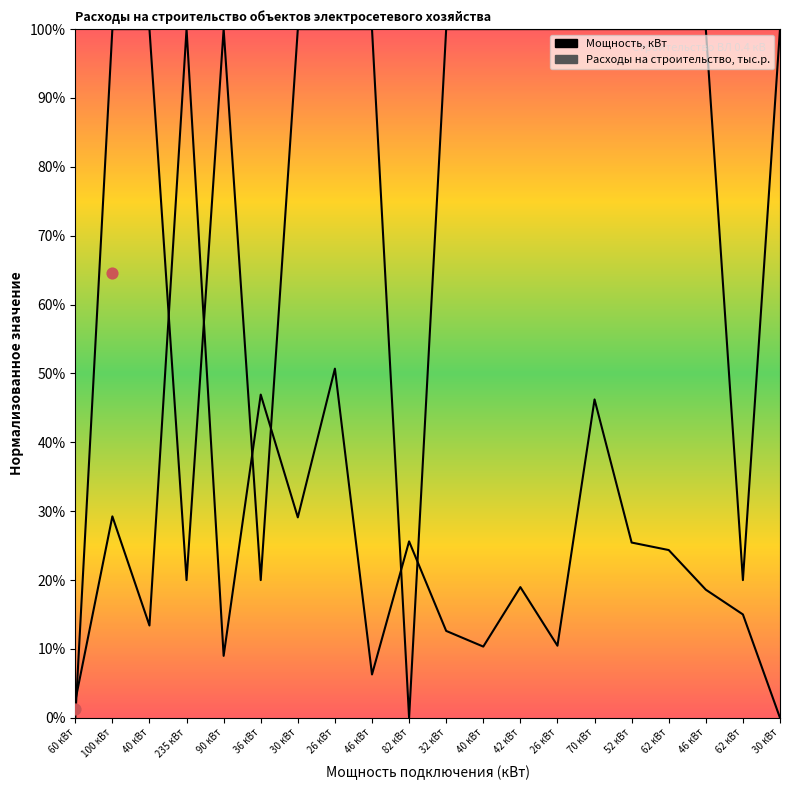

Which series reaches the maximum Y coordinate?

Мощность, кВт